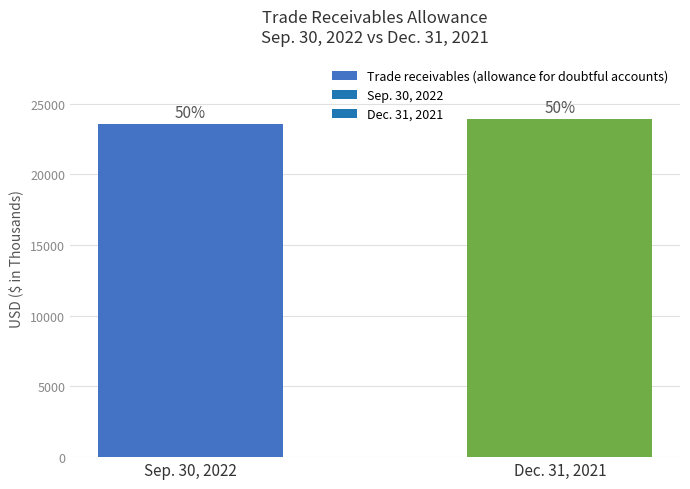

What is the difference between the maximum and minimum values?

348